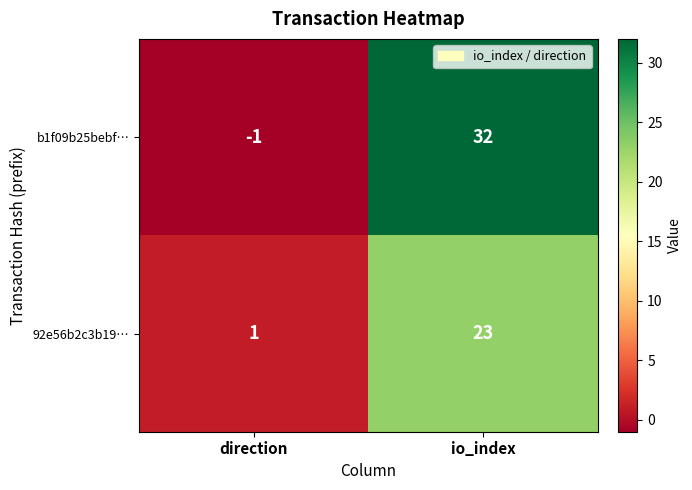

What is the difference between the maximum and minimum values in the b1f09b25bebf… series?

33